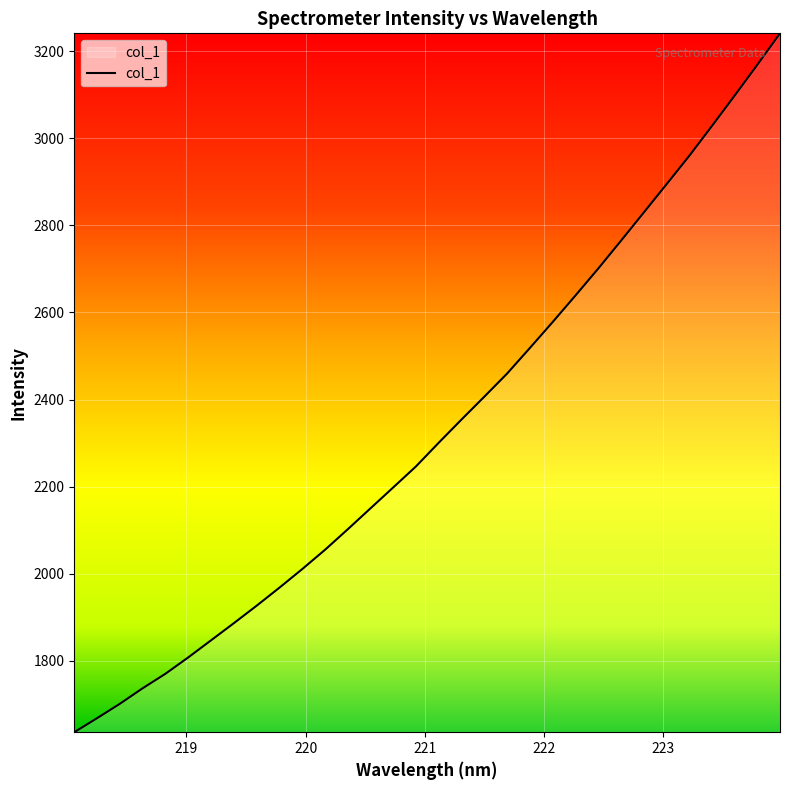

What is the smallest value displayed?

1635.7